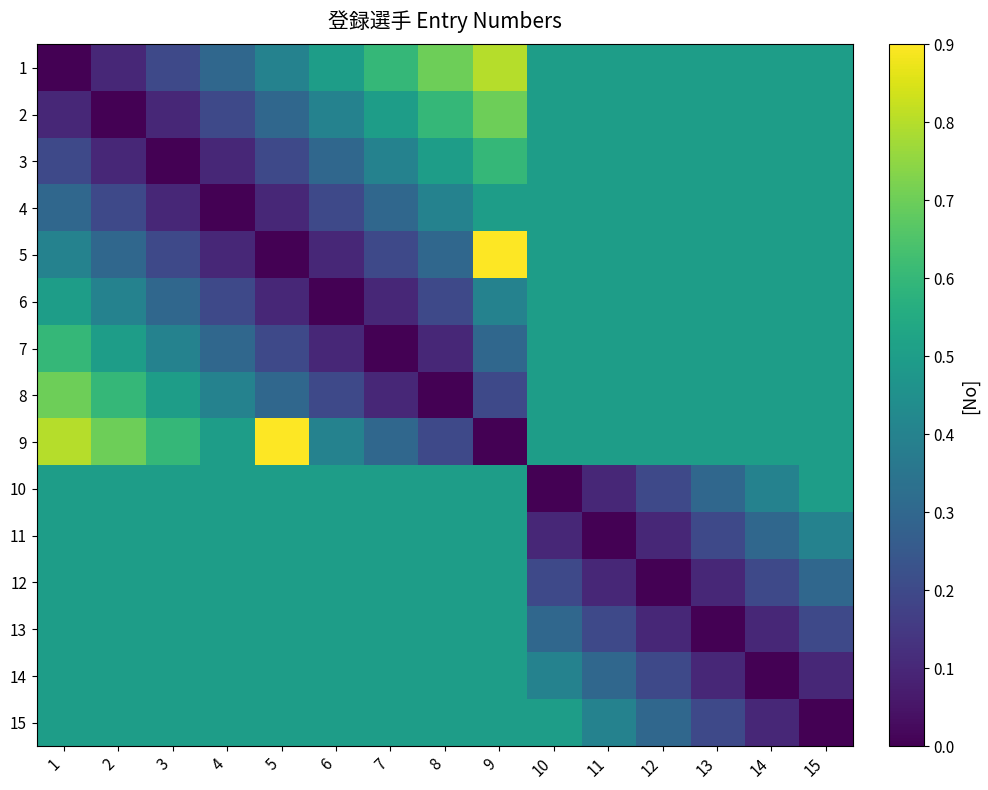

Reading left to right, list all the values displayed in this chart.

1: 1=0.0	2=0.1	3=0.2	4=0.3	5=0.4	6=0.5	7=0.6	8=0.7	9=0.8	10=0.5	11=0.5	12=0.5	13=0.5	14=0.5	15=0.5
2: 1=0.1	2=0.0	3=0.1	4=0.2	5=0.3	6=0.4	7=0.5	8=0.6	9=0.7	10=0.5	11=0.5	12=0.5	13=0.5	14=0.5	15=0.5
3: 1=0.2	2=0.1	3=0.0	4=0.1	5=0.2	6=0.3	7=0.4	8=0.5	9=0.6	10=0.5	11=0.5	12=0.5	13=0.5	14=0.5	15=0.5
4: 1=0.3	2=0.2	3=0.1	4=0.0	5=0.1	6=0.2	7=0.3	8=0.4	9=0.5	10=0.5	11=0.5	12=0.5	13=0.5	14=0.5	15=0.5
5: 1=0.4	2=0.3	3=0.2	4=0.1	5=0.0	6=0.1	7=0.2	8=0.3	9=0.9	10=0.5	11=0.5	12=0.5	13=0.5	14=0.5	15=0.5
6: 1=0.5	2=0.4	3=0.3	4=0.2	5=0.1	6=0.0	7=0.1	8=0.2	9=0.4	10=0.5	11=0.5	12=0.5	13=0.5	14=0.5	15=0.5
7: 1=0.6	2=0.5	3=0.4	4=0.3	5=0.2	6=0.1	7=0.0	8=0.1	9=0.3	10=0.5	11=0.5	12=0.5	13=0.5	14=0.5	15=0.5
8: 1=0.7	2=0.6	3=0.5	4=0.4	5=0.3	6=0.2	7=0.1	8=0.0	9=0.2	10=0.5	11=0.5	12=0.5	13=0.5	14=0.5	15=0.5
9: 1=0.8	2=0.7	3=0.6	4=0.5	5=0.9	6=0.4	7=0.3	8=0.2	9=0.0	10=0.5	11=0.5	12=0.5	13=0.5	14=0.5	15=0.5
10: 1=0.5	2=0.5	3=0.5	4=0.5	5=0.5	6=0.5	7=0.5	8=0.5	9=0.5	10=0.0	11=0.1	12=0.2	13=0.3	14=0.4	15=0.5
11: 1=0.5	2=0.5	3=0.5	4=0.5	5=0.5	6=0.5	7=0.5	8=0.5	9=0.5	10=0.1	11=0.0	12=0.1	13=0.2	14=0.3	15=0.4
12: 1=0.5	2=0.5	3=0.5	4=0.5	5=0.5	6=0.5	7=0.5	8=0.5	9=0.5	10=0.2	11=0.1	12=0.0	13=0.1	14=0.2	15=0.3
13: 1=0.5	2=0.5	3=0.5	4=0.5	5=0.5	6=0.5	7=0.5	8=0.5	9=0.5	10=0.3	11=0.2	12=0.1	13=0.0	14=0.1	15=0.2
14: 1=0.5	2=0.5	3=0.5	4=0.5	5=0.5	6=0.5	7=0.5	8=0.5	9=0.5	10=0.4	11=0.3	12=0.2	13=0.1	14=0.0	15=0.1
15: 1=0.5	2=0.5	3=0.5	4=0.5	5=0.5	6=0.5	7=0.5	8=0.5	9=0.5	10=0.5	11=0.4	12=0.3	13=0.2	14=0.1	15=0.0